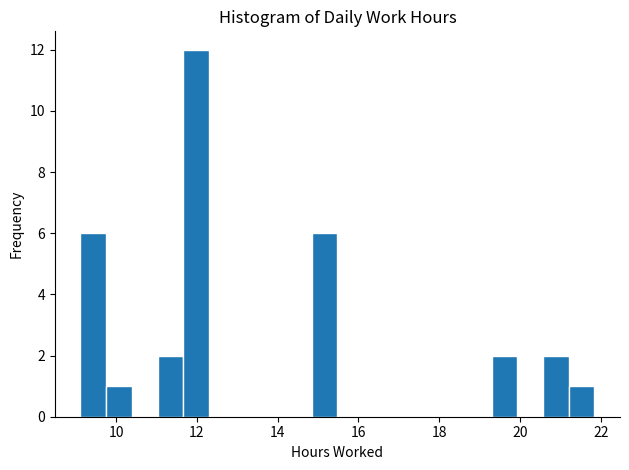

Read against the x-axis, roughly where is the centre of the tallest bar?

12.0